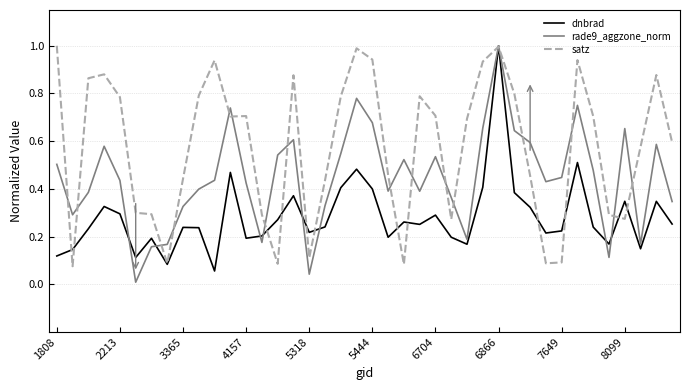

Which series has the largest total across all categories?

satz